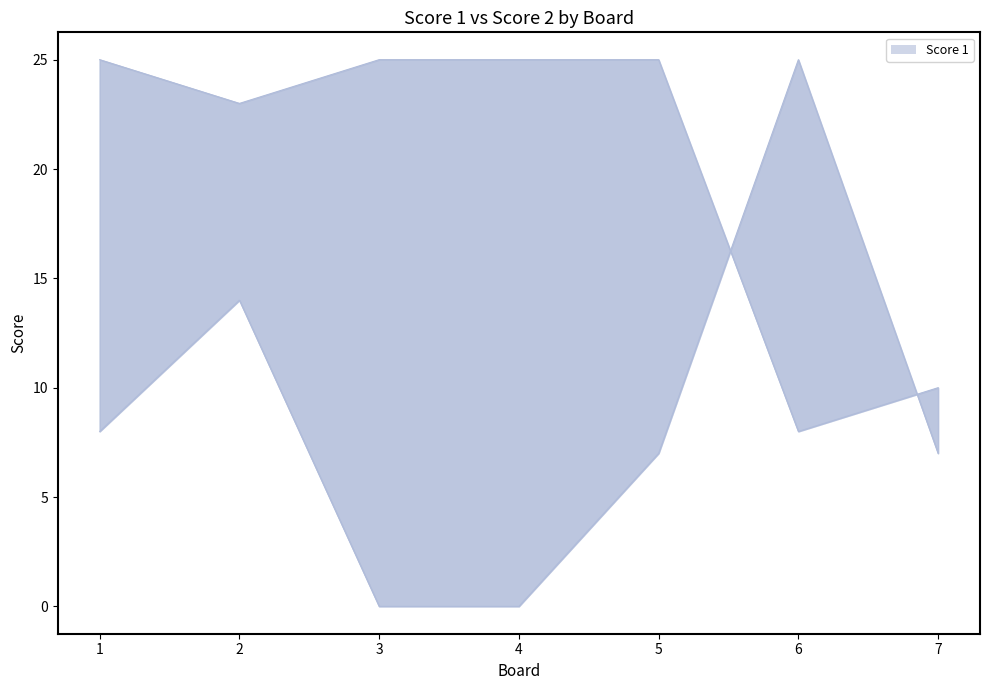

Between 4 and 5, which is larger?

4